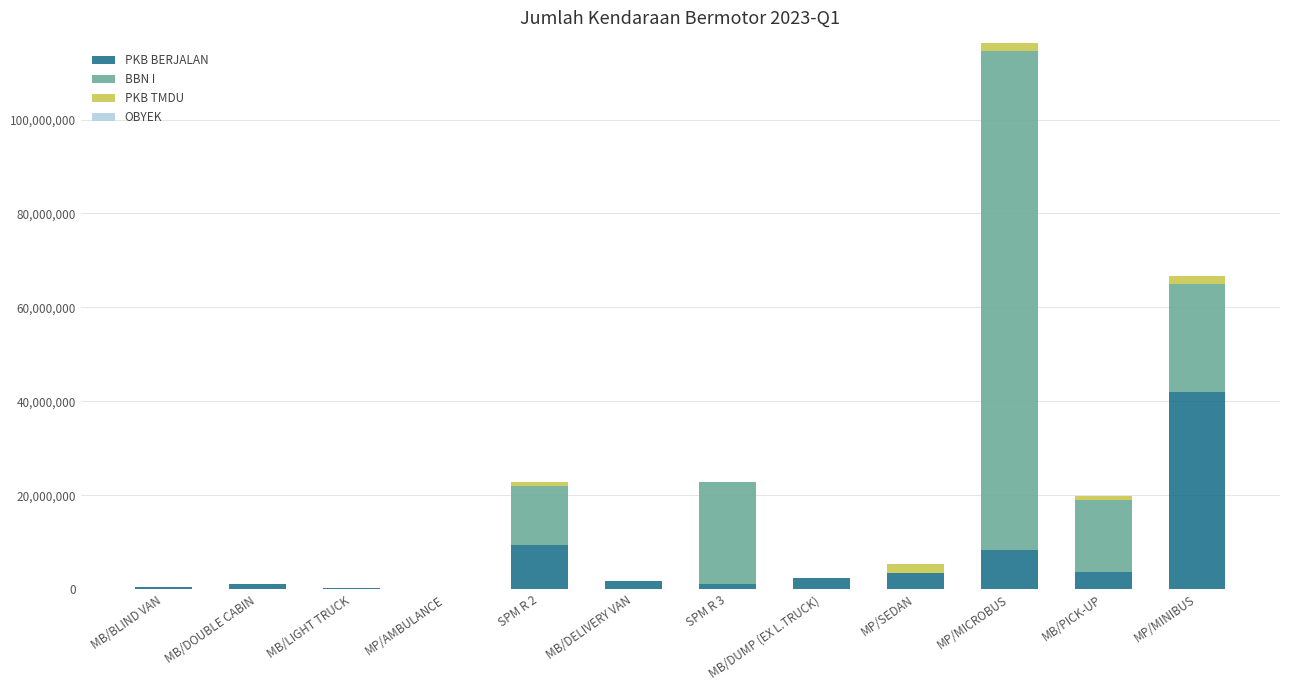

True or false: PKB BERJALAN has a value of 3428112 at MP/SEDAN.

True